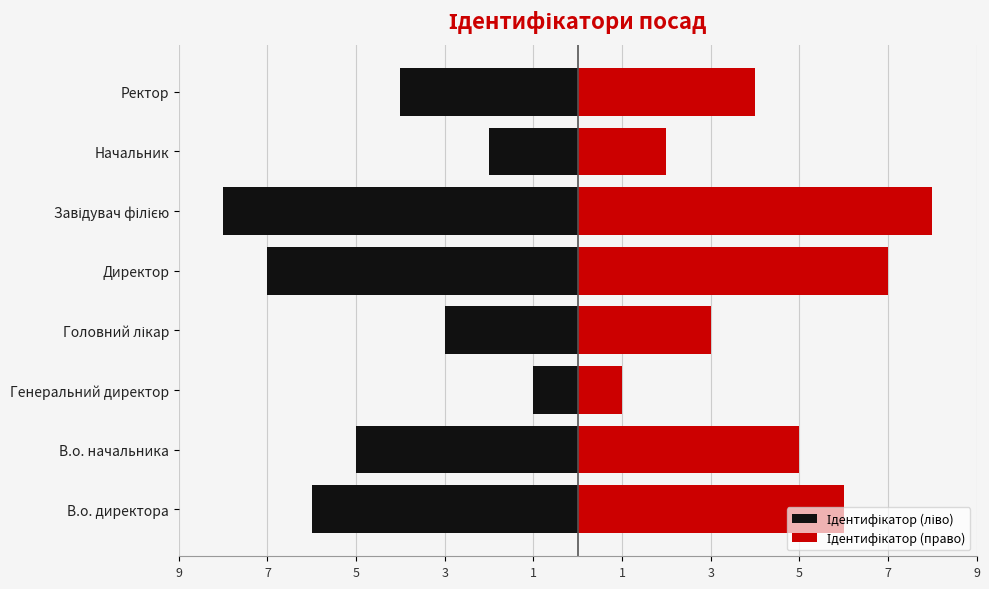

Between В.о. начальника and Директор, which is larger?

В.о. начальника